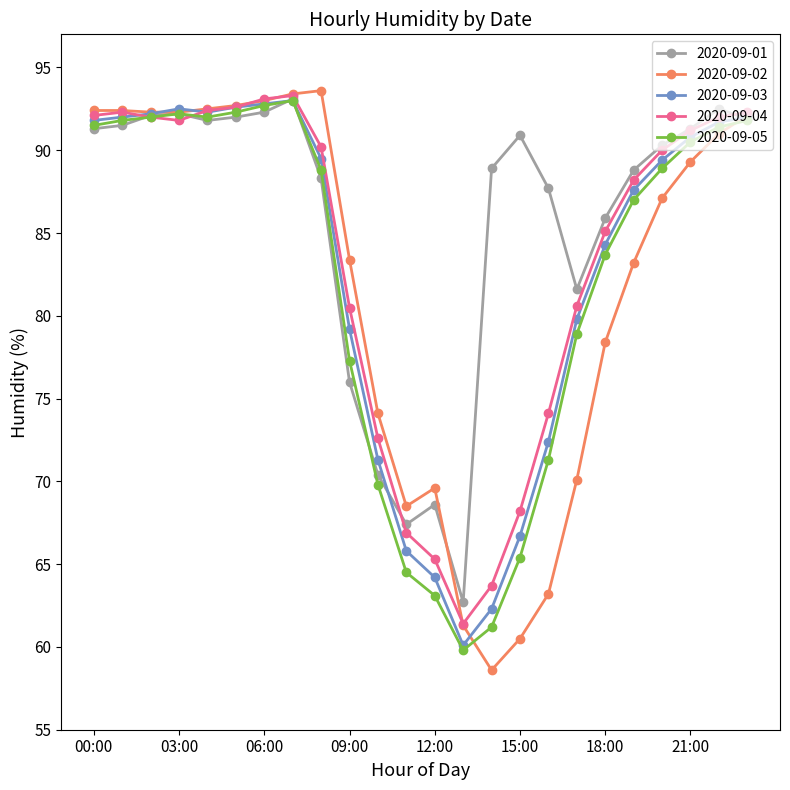

True or false: 2020-09-01 has more than 0 points higher than both neighbors.

True